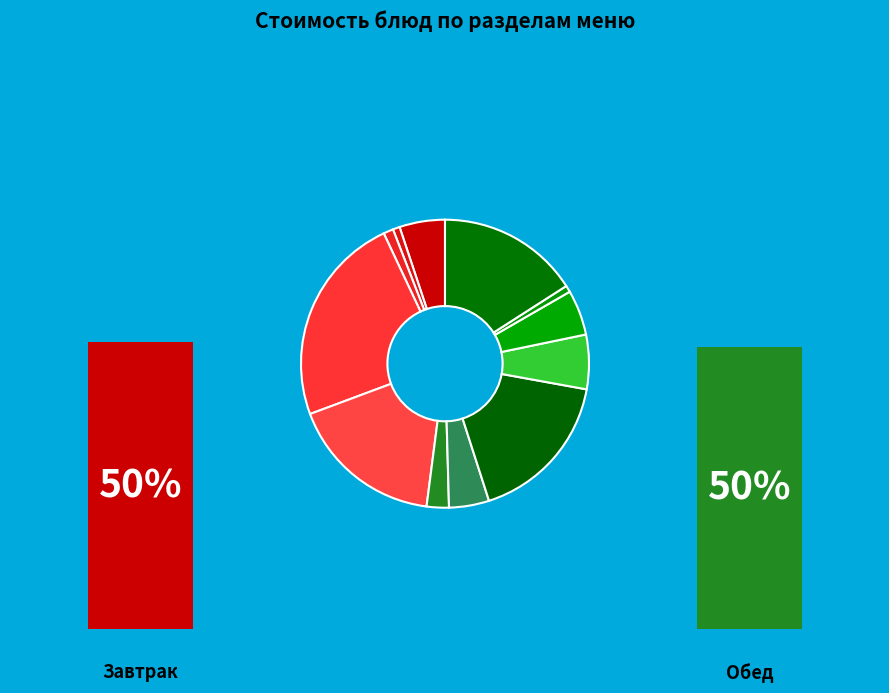

To the nearest percent, what is the difference between the largest and smallest slice percentages?

23%